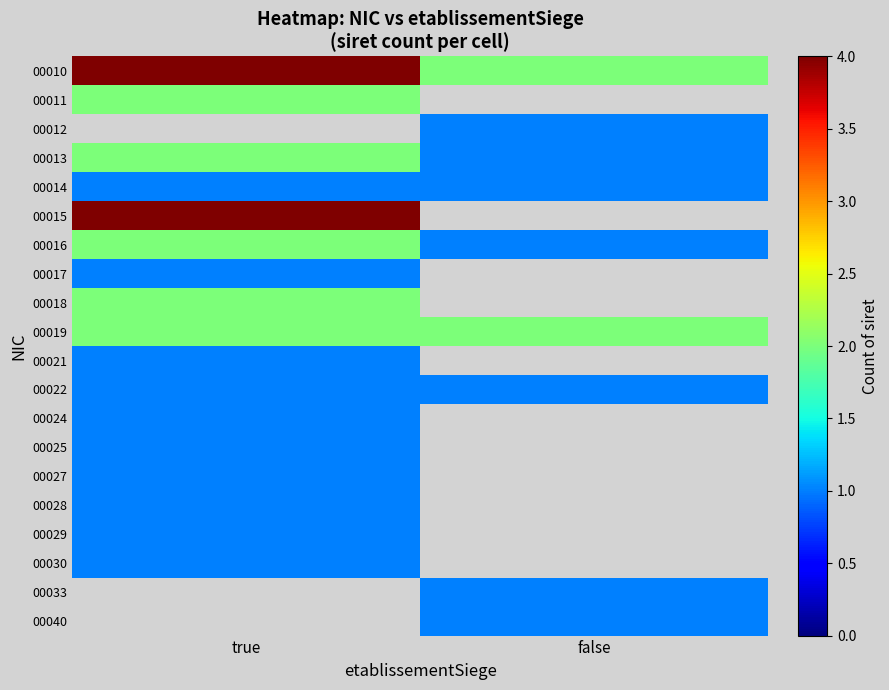

At which label is 00014 closest to 1?

true